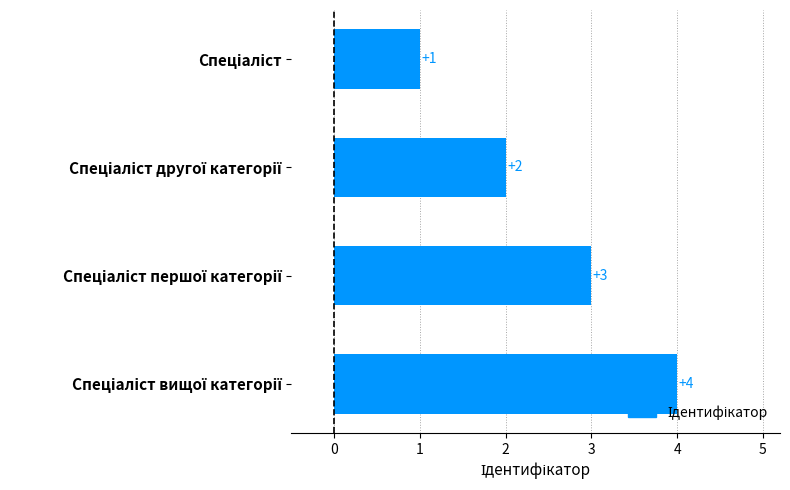

What is the sum of all values?

10